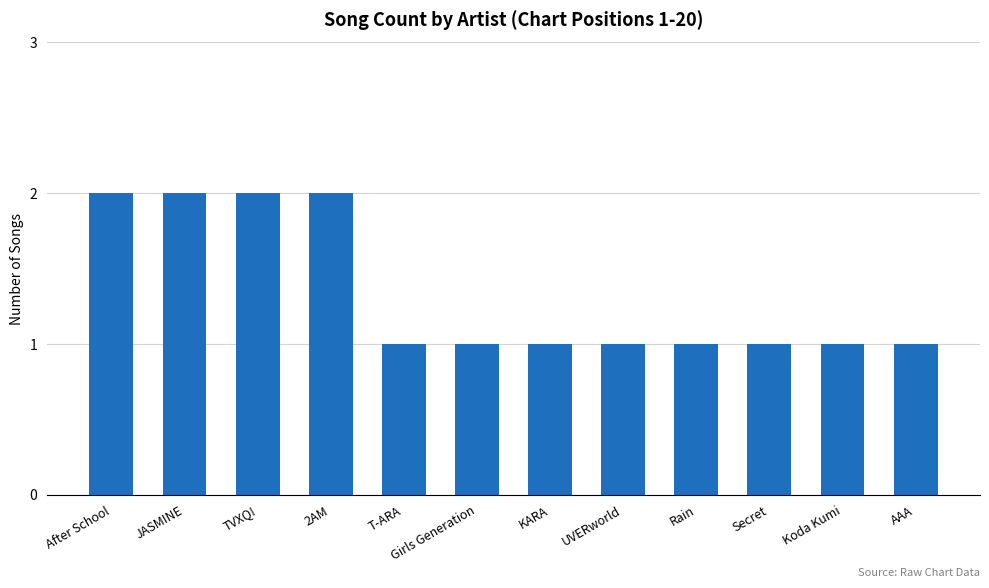

Between 2AM and Secret, which is larger?

2AM